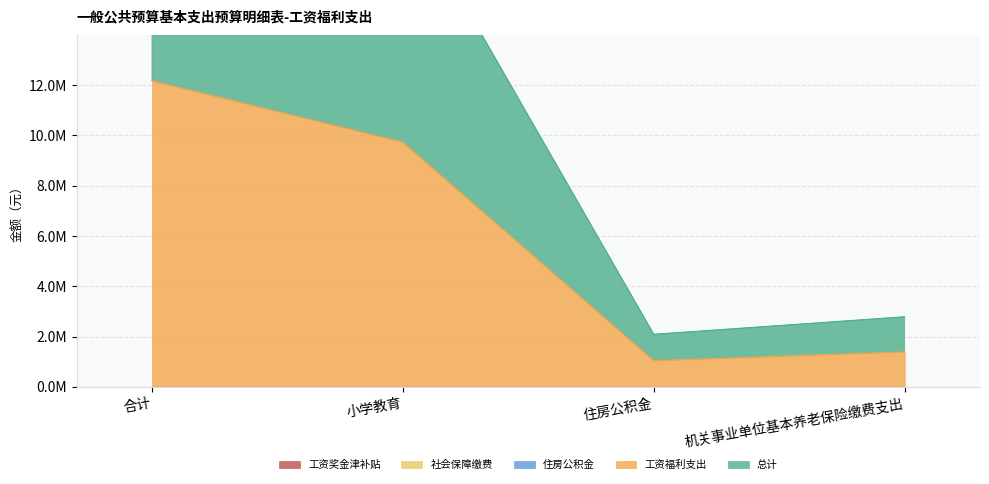

What is the label of the 3rd point from the right?

小学教育